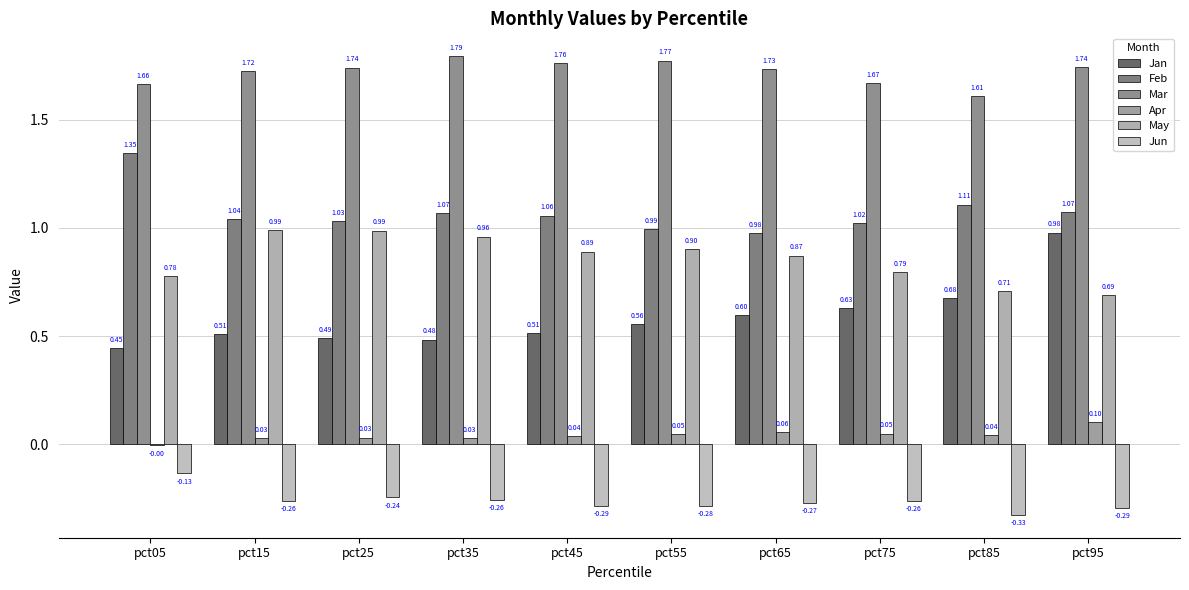

Is it true that Apr equals 0.1 at pct65?

True